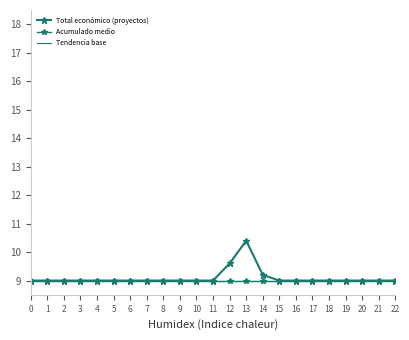

How many series are shown in this chart?

3